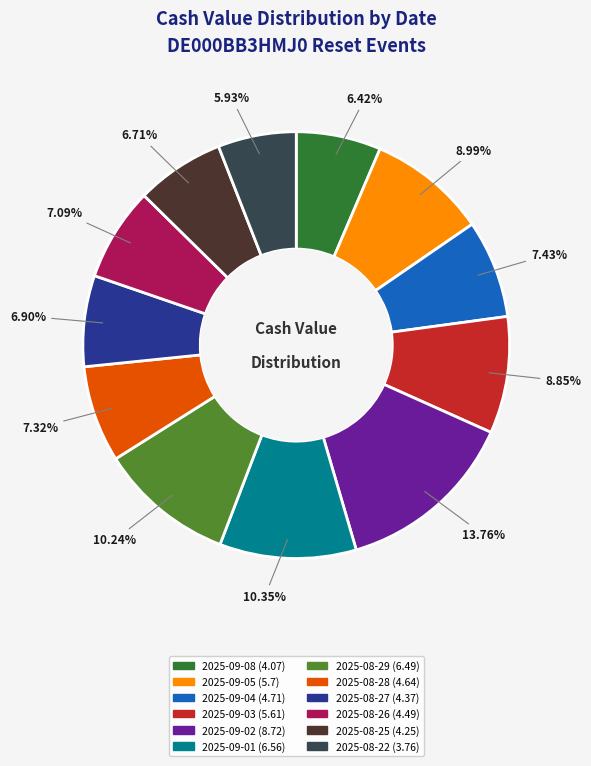

To the nearest percent, what is the average slice percentage?

8%